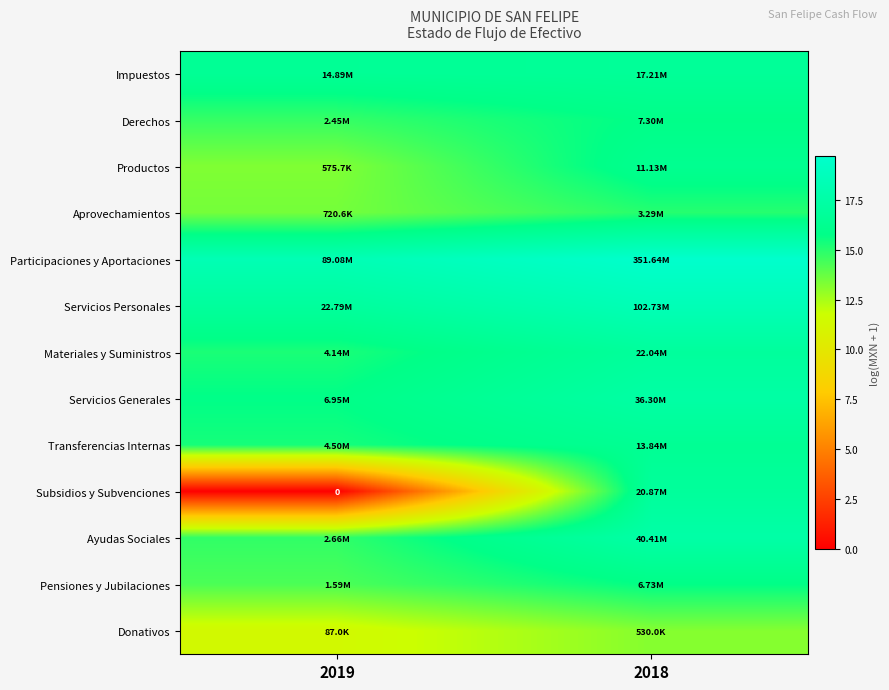

What is the difference between the maximum and minimum values in the Transferencias Internas series?

1.1